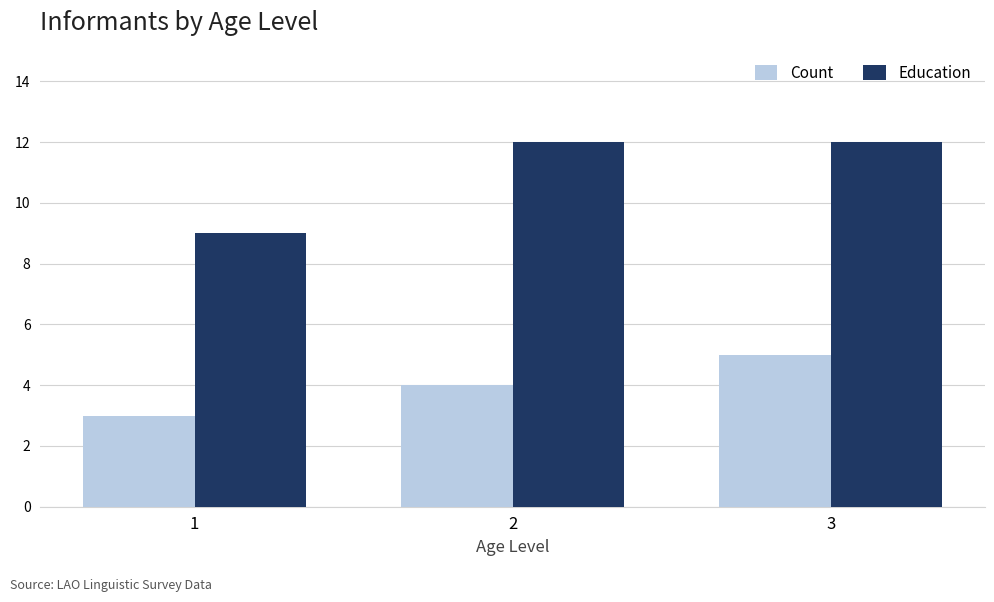

Reading left to right, transcribe all the data shown in this chart.

Count: 3	4	5
Education: 9	12	12